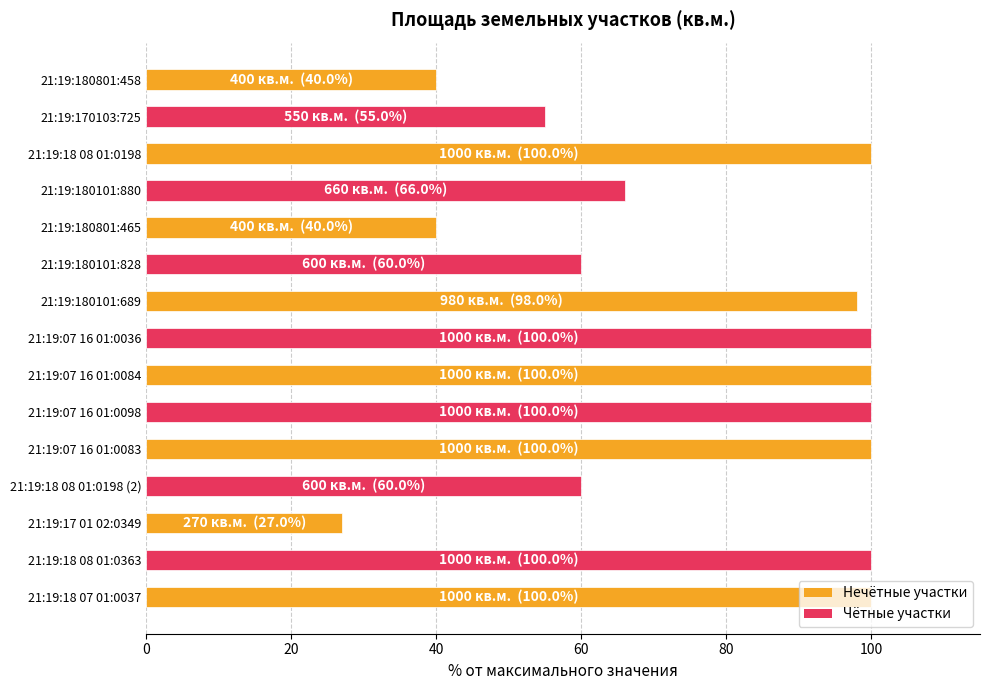

What is the label of the 15th bar from the bottom?

21:19:180801:458